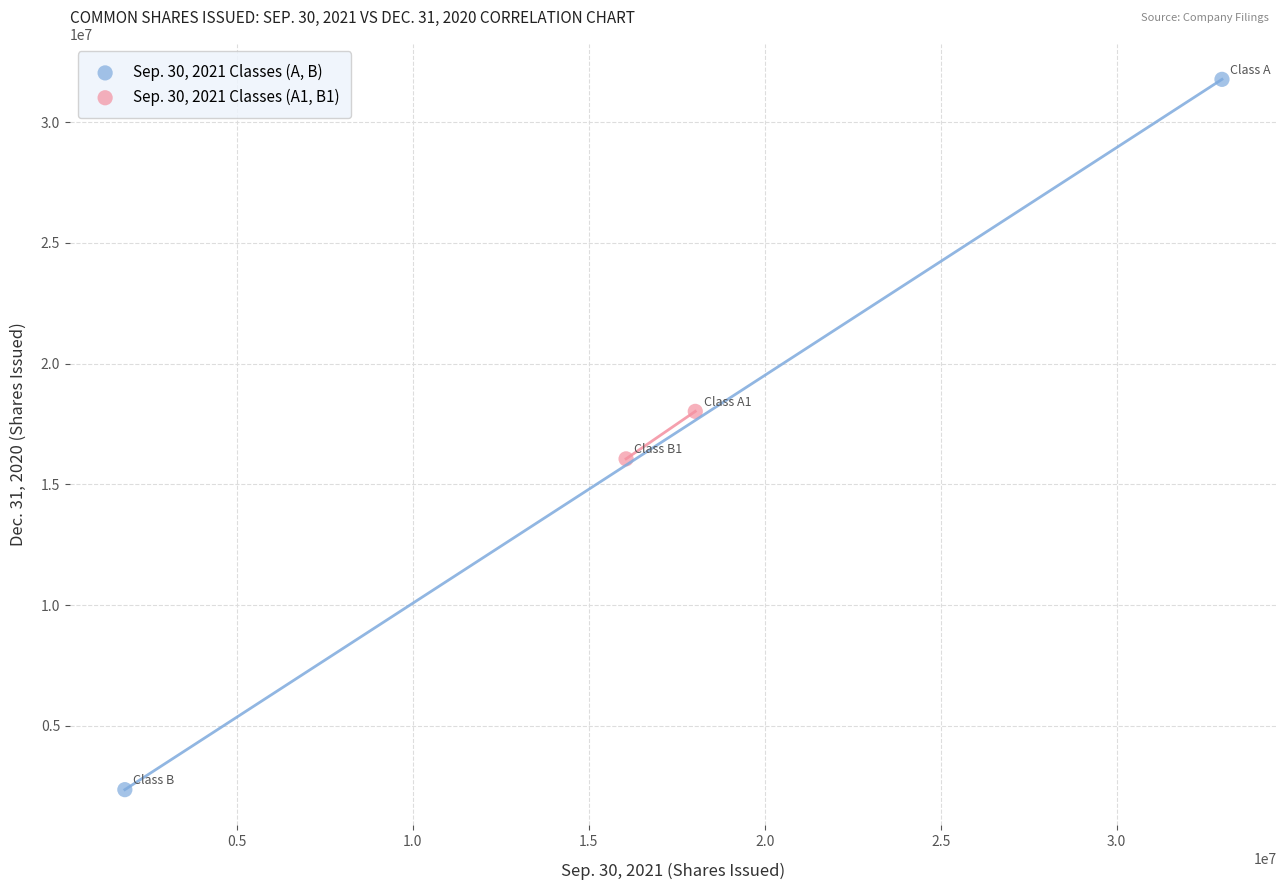

Which series reaches the minimum Y coordinate?

Sep. 30, 2021 Classes (A, B)